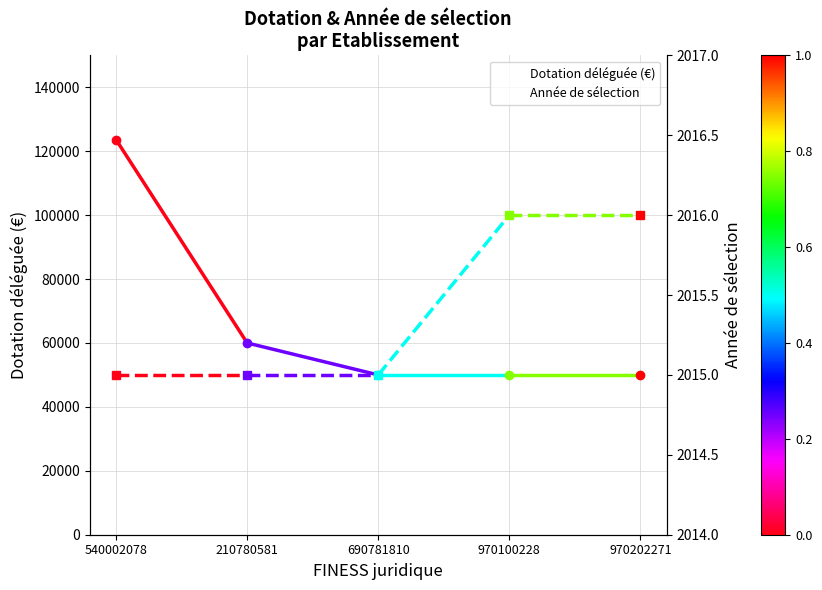

Which category has the lowest value across all series?

540002078